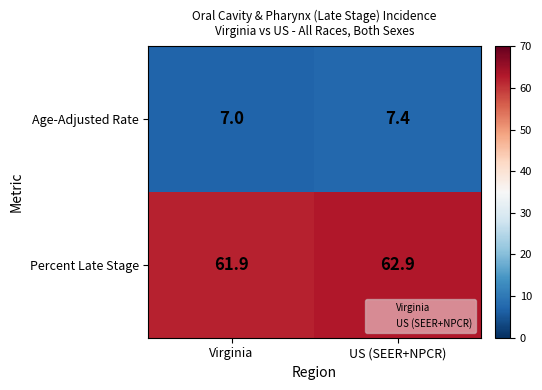

Which category has the lowest value across all series?

Virginia